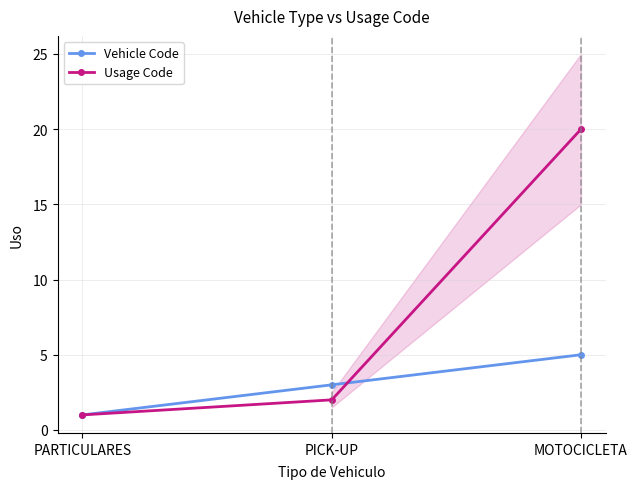

What are all the series names shown in the legend?

Vehicle Code, Usage Code